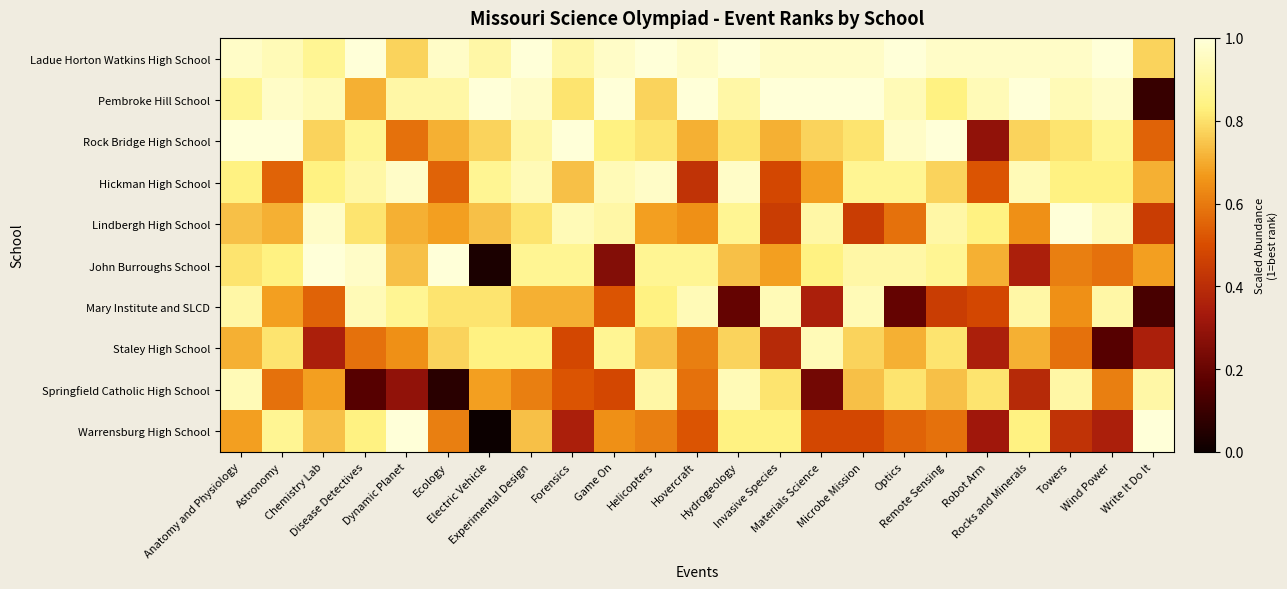

Reading left to right, what are all the values shown in this chart?

Ladue Horton Watkins High School: Anatomy and Physiology=1.0	Astronomy=0.9	Chemistry Lab=0.9	Disease Detectives=1.0	Dynamic Planet=0.8	Ecology=1.0	Electric Vehicle=0.9	Experimental Design=1.0	Forensics=0.9	Game On=1.0	Helicopters=1.0	Hovercraft=1.0	Hydrogeology=1.0	Invasive Species=1.0	Materials Science=1.0	Microbe Mission=1.0	Optics=1.0	Remote Sensing=1.0	Robot Arm=1.0	Rocks and Minerals=1.0	Towers=1.0	Wind Power=1.0	Write It Do It=0.8
Pembroke Hill School: Anatomy and Physiology=0.9	Astronomy=1.0	Chemistry Lab=0.9	Disease Detectives=0.7	Dynamic Planet=0.9	Ecology=0.9	Electric Vehicle=1.0	Experimental Design=1.0	Forensics=0.8	Game On=1.0	Helicopters=0.8	Hovercraft=1.0	Hydrogeology=0.9	Invasive Species=1.0	Materials Science=1.0	Microbe Mission=1.0	Optics=0.9	Remote Sensing=0.8	Robot Arm=0.9	Rocks and Minerals=1.0	Towers=0.9	Wind Power=1.0	Write It Do It=0.1
Rock Bridge High School: Anatomy and Physiology=1.0	Astronomy=1.0	Chemistry Lab=0.8	Disease Detectives=0.9	Dynamic Planet=0.6	Ecology=0.7	Electric Vehicle=0.8	Experimental Design=0.9	Forensics=1.0	Game On=0.8	Helicopters=0.8	Hovercraft=0.7	Hydrogeology=0.8	Invasive Species=0.7	Materials Science=0.8	Microbe Mission=0.8	Optics=1.0	Remote Sensing=1.0	Robot Arm=0.3	Rocks and Minerals=0.8	Towers=0.8	Wind Power=0.9	Write It Do It=0.5
Hickman High School: Anatomy and Physiology=0.8	Astronomy=0.5	Chemistry Lab=0.8	Disease Detectives=0.9	Dynamic Planet=1.0	Ecology=0.5	Electric Vehicle=0.9	Experimental Design=0.9	Forensics=0.7	Game On=0.9	Helicopters=1.0	Hovercraft=0.4	Hydrogeology=1.0	Invasive Species=0.5	Materials Science=0.7	Microbe Mission=0.9	Optics=0.9	Remote Sensing=0.8	Robot Arm=0.5	Rocks and Minerals=0.9	Towers=0.8	Wind Power=0.8	Write It Do It=0.7
Lindbergh High School: Anatomy and Physiology=0.7	Astronomy=0.7	Chemistry Lab=1.0	Disease Detectives=0.8	Dynamic Planet=0.7	Ecology=0.7	Electric Vehicle=0.7	Experimental Design=0.8	Forensics=0.9	Game On=0.9	Helicopters=0.7	Hovercraft=0.6	Hydrogeology=0.9	Invasive Species=0.5	Materials Science=0.9	Microbe Mission=0.5	Optics=0.6	Remote Sensing=0.9	Robot Arm=0.8	Rocks and Minerals=0.6	Towers=1.0	Wind Power=0.9	Write It Do It=0.5
John Burroughs School: Anatomy and Physiology=0.8	Astronomy=0.8	Chemistry Lab=1.0	Disease Detectives=1.0	Dynamic Planet=0.7	Ecology=1.0	Electric Vehicle=0.0	Experimental Design=0.9	Forensics=0.9	Game On=0.3	Helicopters=0.9	Hovercraft=0.9	Hydrogeology=0.7	Invasive Species=0.7	Materials Science=0.8	Microbe Mission=0.9	Optics=0.9	Remote Sensing=0.9	Robot Arm=0.7	Rocks and Minerals=0.4	Towers=0.6	Wind Power=0.6	Write It Do It=0.7
Mary Institute and SLCD: Anatomy and Physiology=0.9	Astronomy=0.7	Chemistry Lab=0.5	Disease Detectives=0.9	Dynamic Planet=0.9	Ecology=0.8	Electric Vehicle=0.8	Experimental Design=0.7	Forensics=0.7	Game On=0.5	Helicopters=0.8	Hovercraft=0.9	Hydrogeology=0.2	Invasive Species=0.9	Materials Science=0.4	Microbe Mission=0.9	Optics=0.2	Remote Sensing=0.5	Robot Arm=0.5	Rocks and Minerals=0.9	Towers=0.6	Wind Power=0.9	Write It Do It=0.1
Staley High School: Anatomy and Physiology=0.7	Astronomy=0.8	Chemistry Lab=0.4	Disease Detectives=0.6	Dynamic Planet=0.6	Ecology=0.8	Electric Vehicle=0.8	Experimental Design=0.8	Forensics=0.5	Game On=0.9	Helicopters=0.7	Hovercraft=0.6	Hydrogeology=0.8	Invasive Species=0.4	Materials Science=0.9	Microbe Mission=0.8	Optics=0.7	Remote Sensing=0.8	Robot Arm=0.4	Rocks and Minerals=0.7	Towers=0.6	Wind Power=0.2	Write It Do It=0.4
Springfield Catholic High School: Anatomy and Physiology=0.9	Astronomy=0.6	Chemistry Lab=0.7	Disease Detectives=0.2	Dynamic Planet=0.3	Ecology=0.1	Electric Vehicle=0.7	Experimental Design=0.6	Forensics=0.5	Game On=0.5	Helicopters=0.9	Hovercraft=0.6	Hydrogeology=0.9	Invasive Species=0.8	Materials Science=0.2	Microbe Mission=0.7	Optics=0.8	Remote Sensing=0.7	Robot Arm=0.8	Rocks and Minerals=0.4	Towers=0.9	Wind Power=0.6	Write It Do It=0.9
Warrensburg High School: Anatomy and Physiology=0.7	Astronomy=0.9	Chemistry Lab=0.7	Disease Detectives=0.8	Dynamic Planet=1.0	Ecology=0.6	Electric Vehicle=0.0	Experimental Design=0.7	Forensics=0.4	Game On=0.6	Helicopters=0.6	Hovercraft=0.5	Hydrogeology=0.8	Invasive Species=0.8	Materials Science=0.5	Microbe Mission=0.5	Optics=0.5	Remote Sensing=0.6	Robot Arm=0.3	Rocks and Minerals=0.8	Towers=0.4	Wind Power=0.4	Write It Do It=1.0